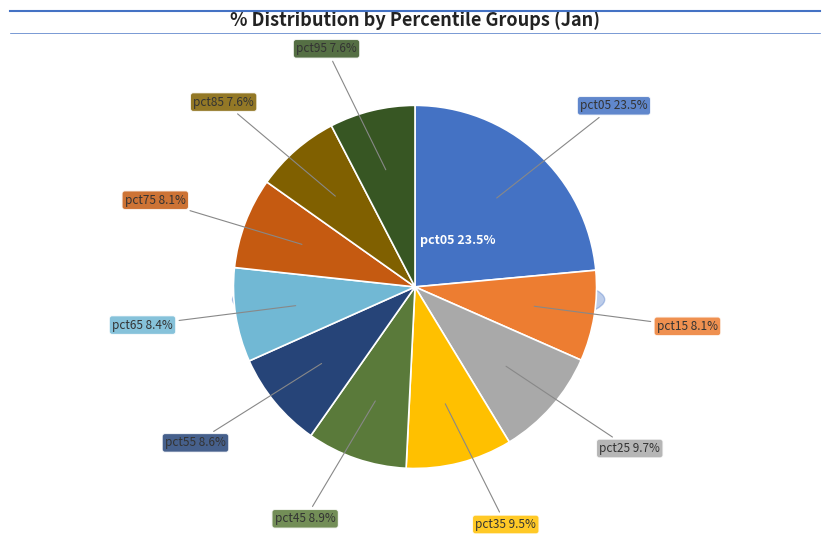

Rank the categories by value from lowest to highest.

pct85, pct95, pct15, pct75, pct65, pct55, pct45, pct35, pct25, pct05